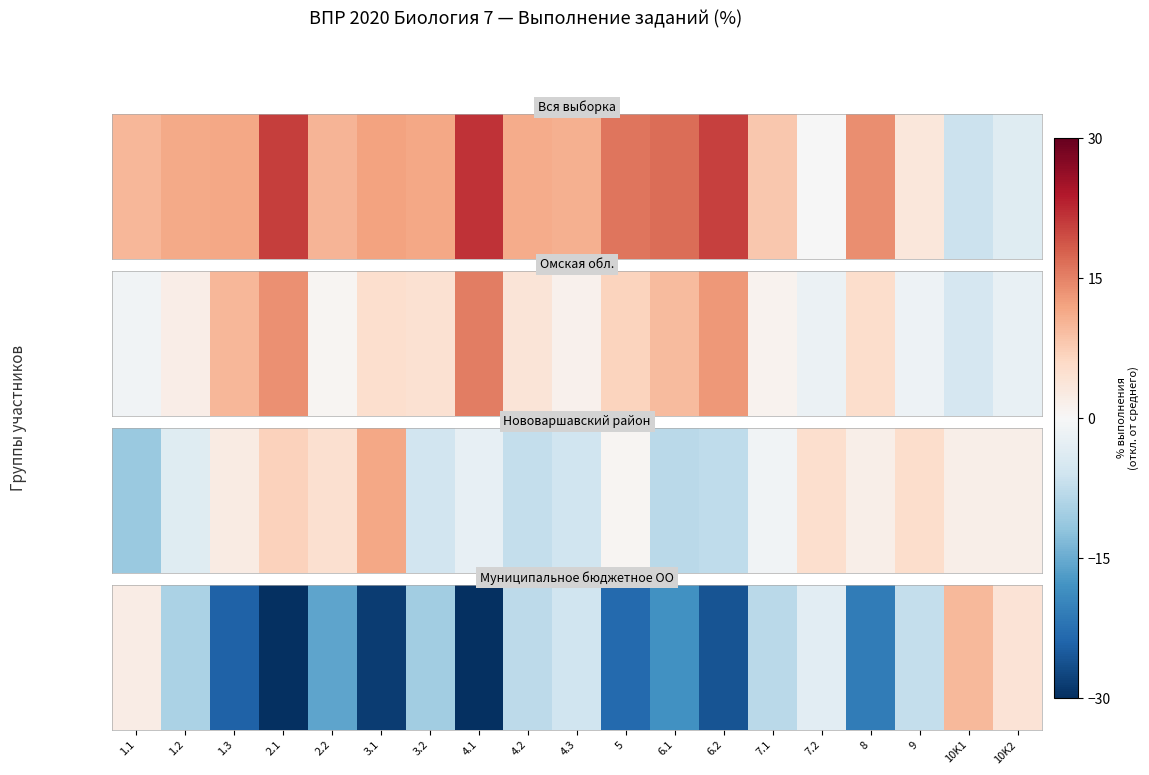

Between 4.2 and 1.3, which is larger?

4.2